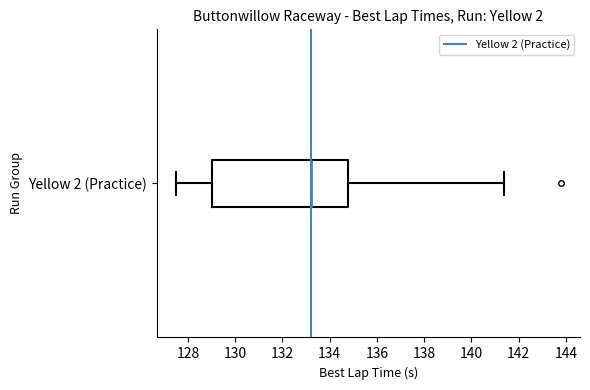

Where does the right whisker of the box for Yellow 2 (Practice) end on the x-axis? The values are not printed on the chart, so give them approximately, as read against the axis.

141.4